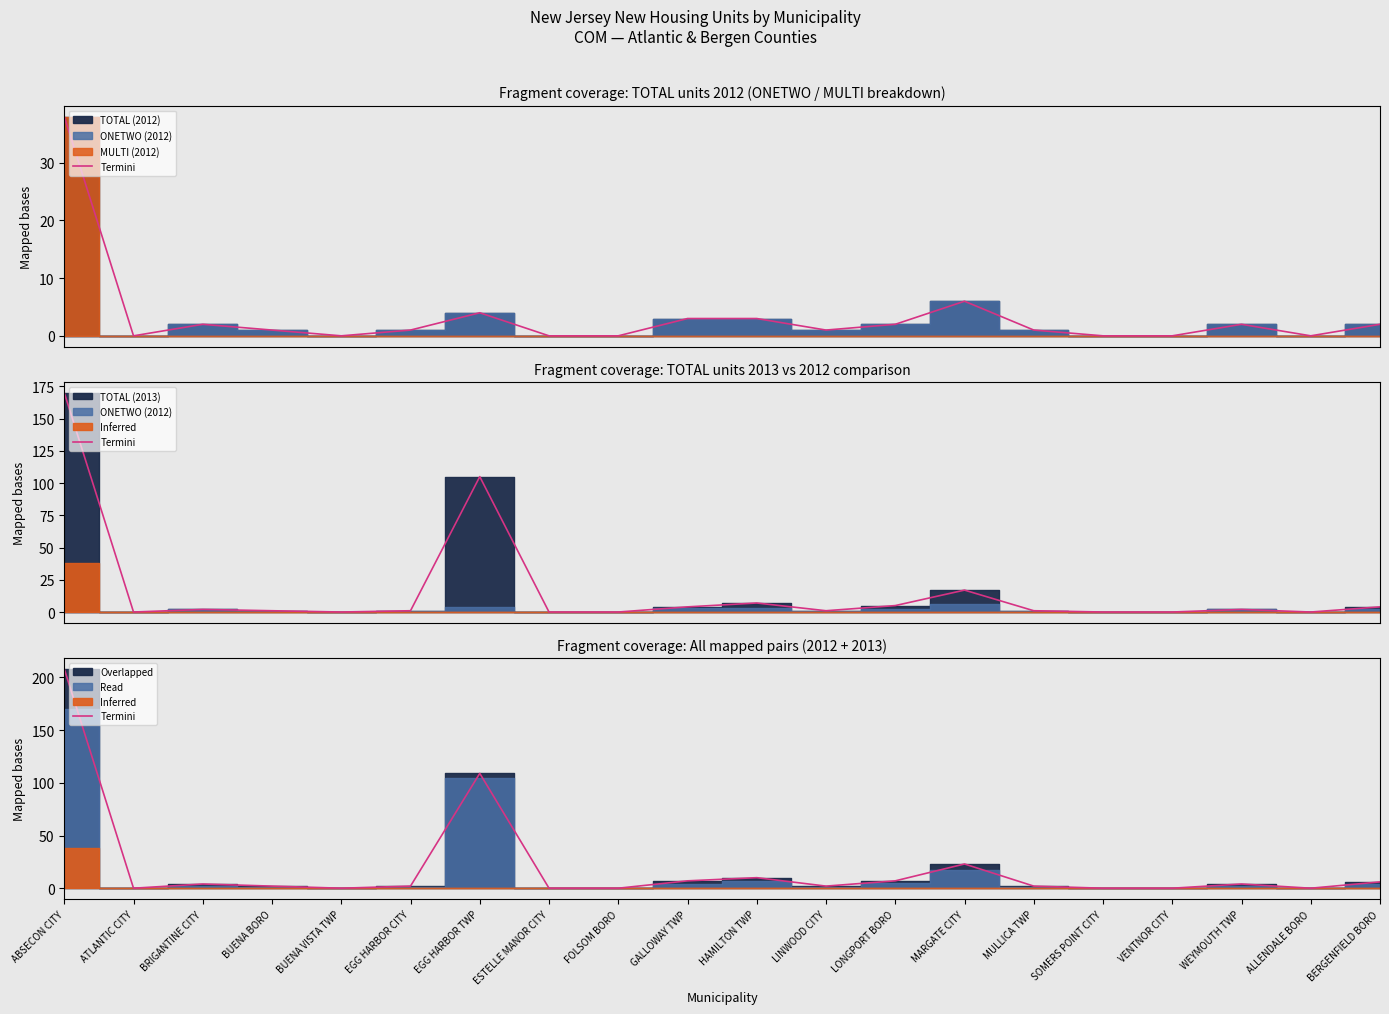

Is it true that the value at BRIGANTINE CITY is 6?

False